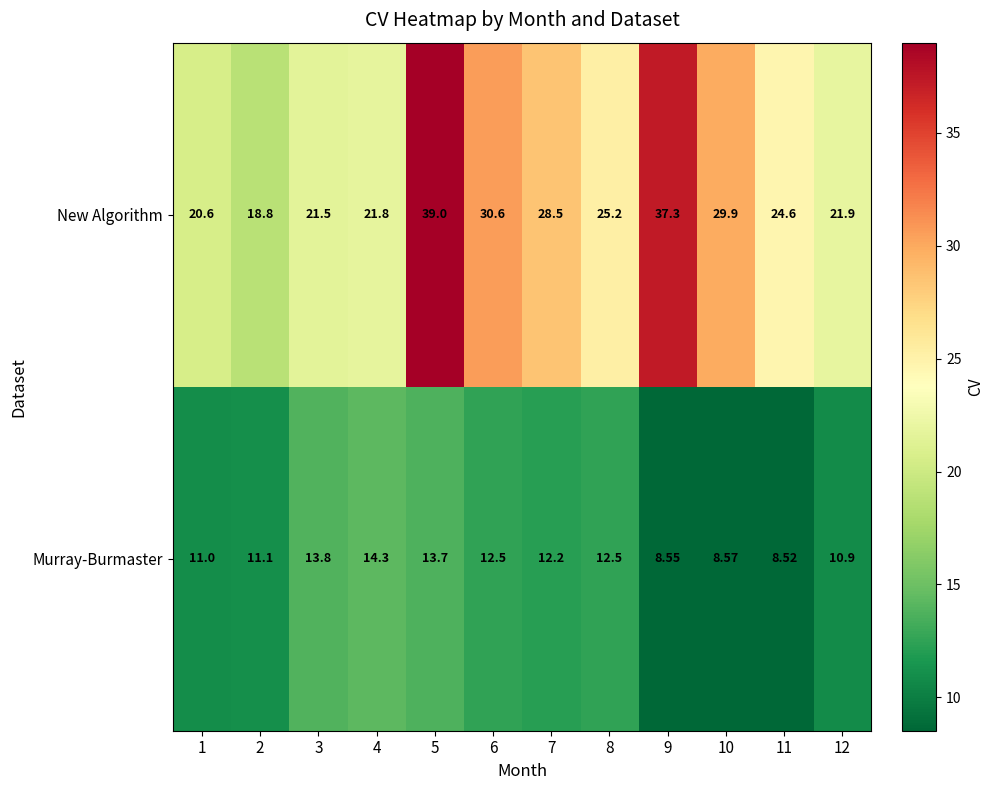

Which series has the largest total across all categories?

New Algorithm